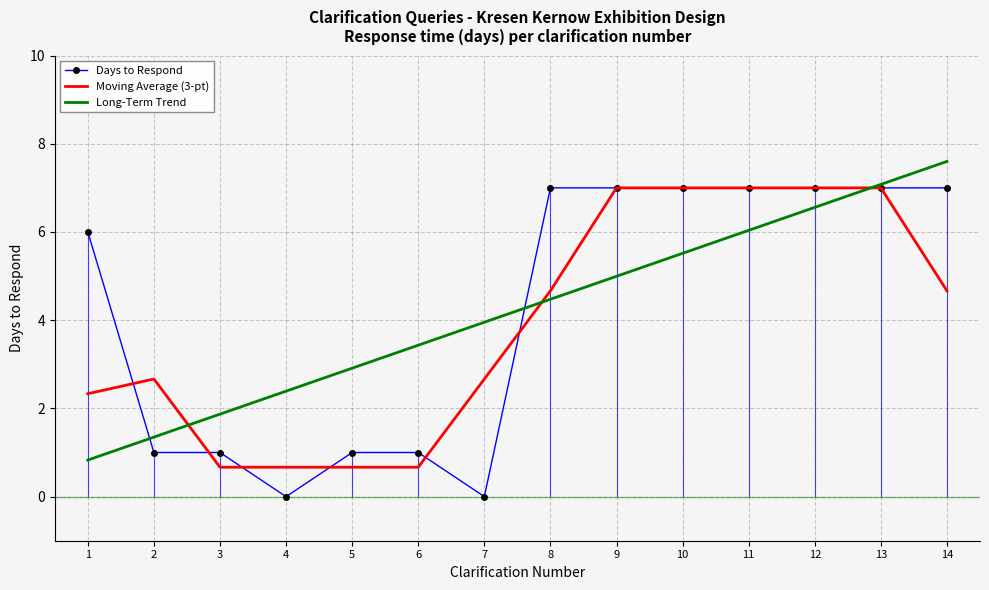

True or false: Long-Term Trend has a value of 6.0 at 11.

True